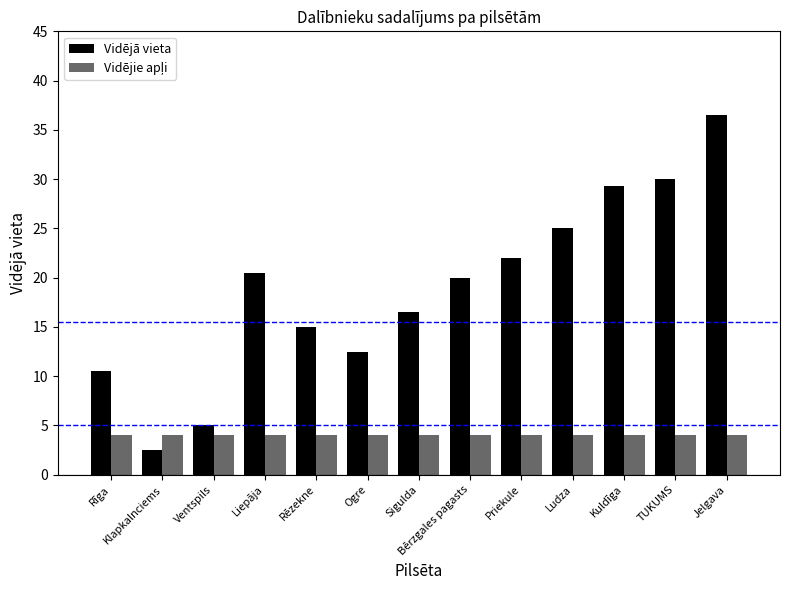

At which label does Vidējā vieta first exceed 20?

Liepāja